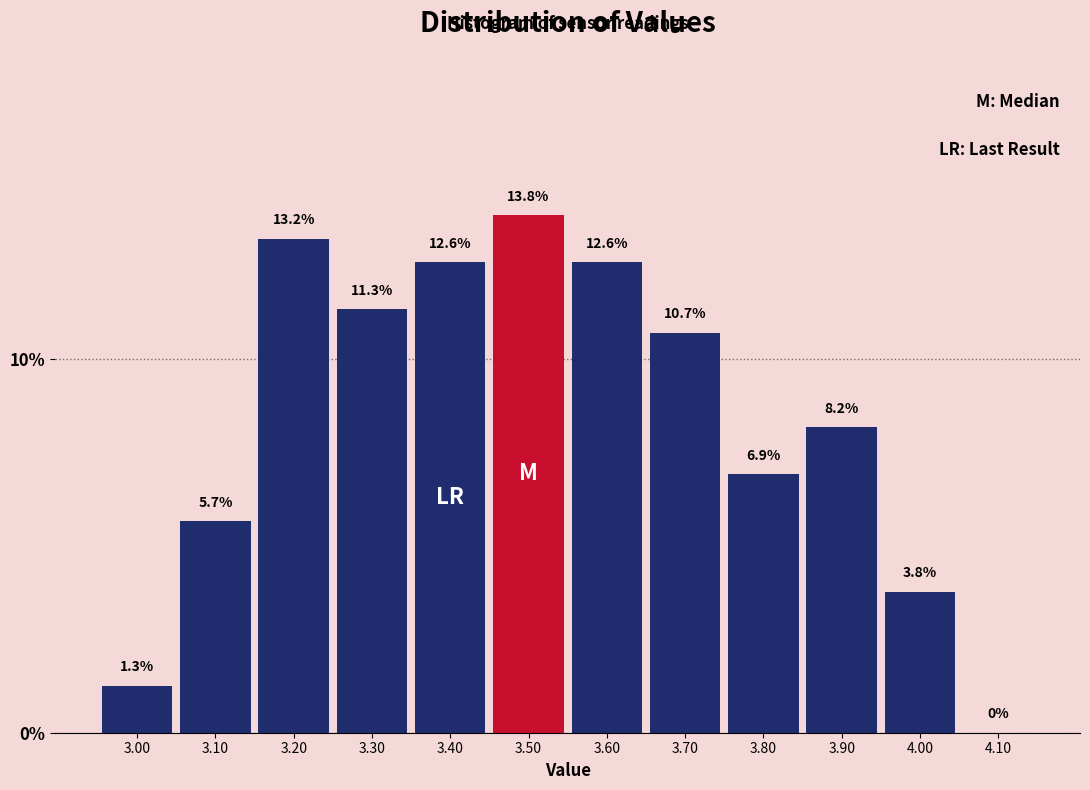

Reading left to right, transcribe this chart: for each bar, give the range it covers on the x-axis and its height.

2.95 to 3.05: 1.3
3.05 to 3.15: 5.7
3.15 to 3.25: 13.2
3.25 to 3.35: 11.3
3.35 to 3.45: 12.6
3.45 to 3.55: 13.8
3.55 to 3.65: 12.6
3.65 to 3.75: 10.7
3.75 to 3.85: 6.9
3.85 to 3.95: 8.2
3.95 to 4.05: 3.8
4.05 to 4.15: 0.0